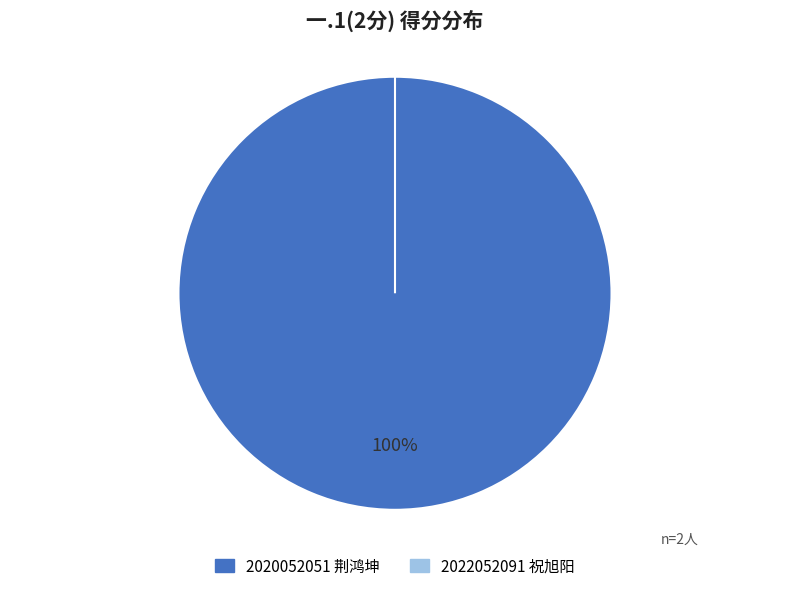

To the nearest percent, what is the difference between the largest and smallest slice percentages?

100%